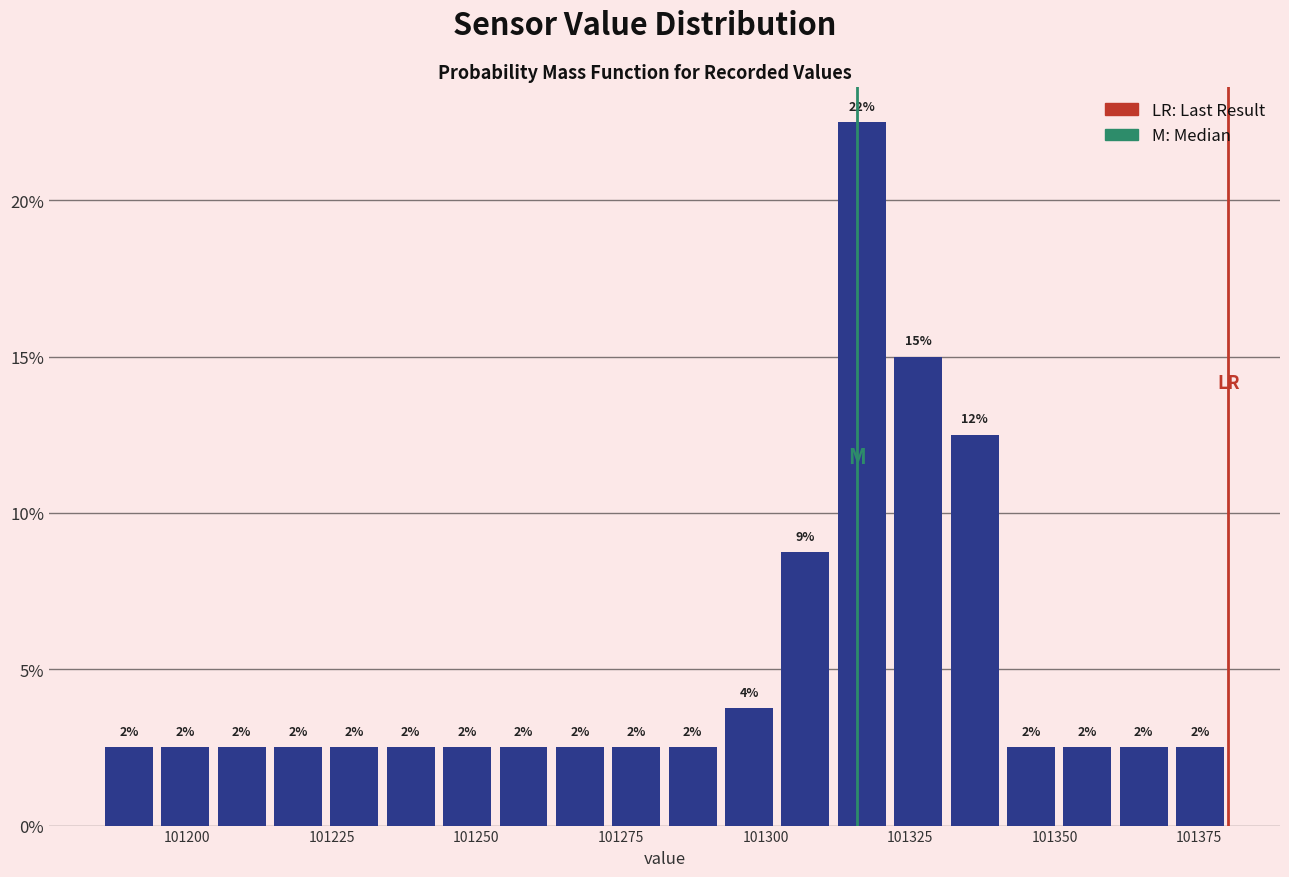

Around what value on the x-axis is the tallest bar? Give the approximate position of its centre, as read against the axis.

101315